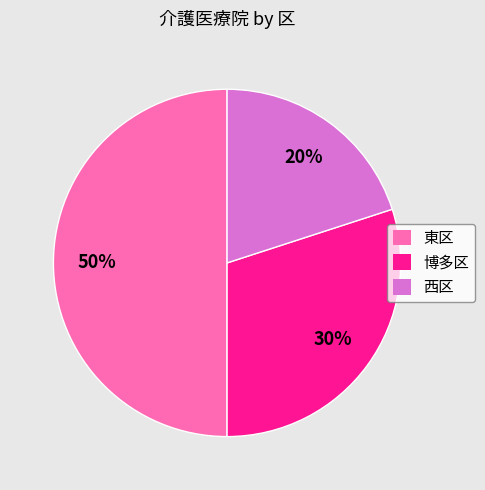

Is the sum of 東区 and 西区 greater than half?

Yes